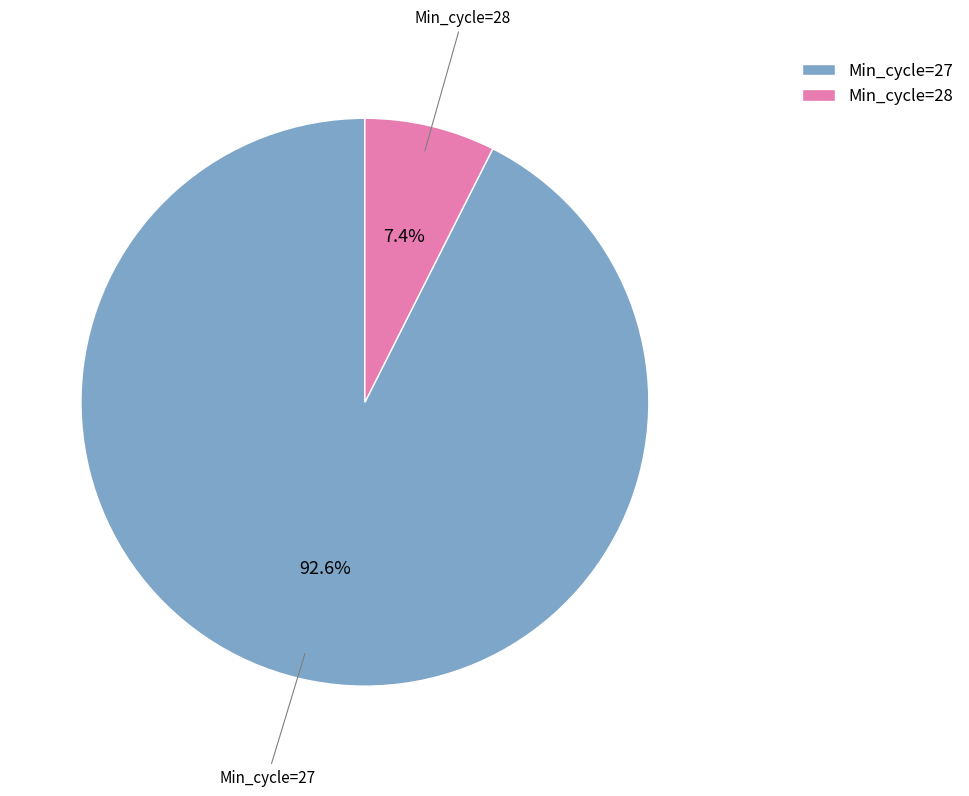

Which category has the biggest portion of the pie?

Min_cycle=27